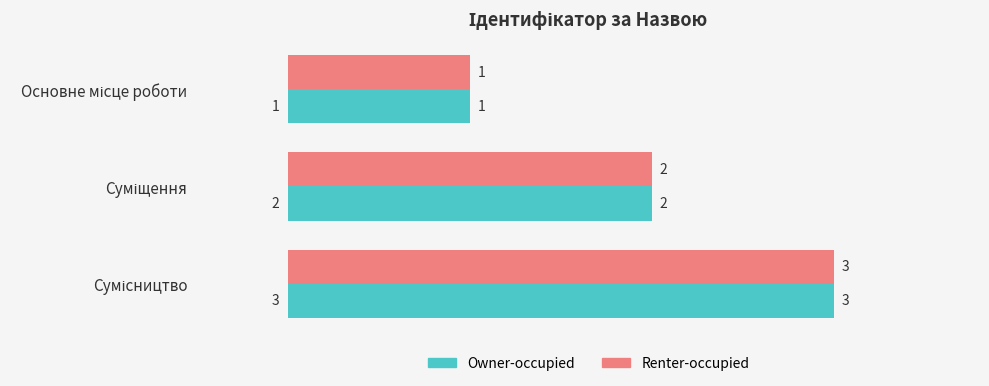

What is the sum of all Owner-occupied values?

6